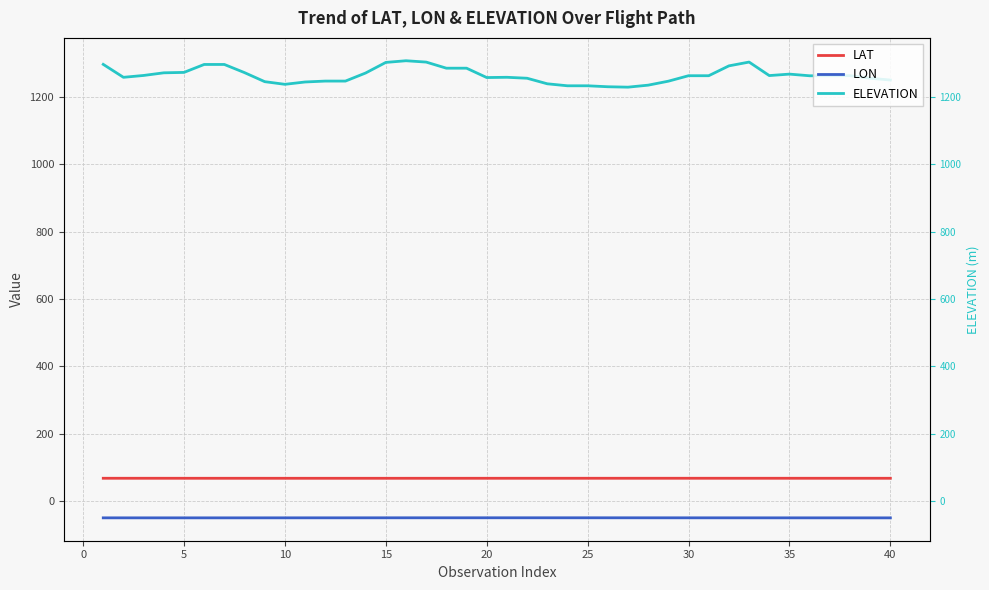

How many interior local valleys does the ELEVATION series have?

6